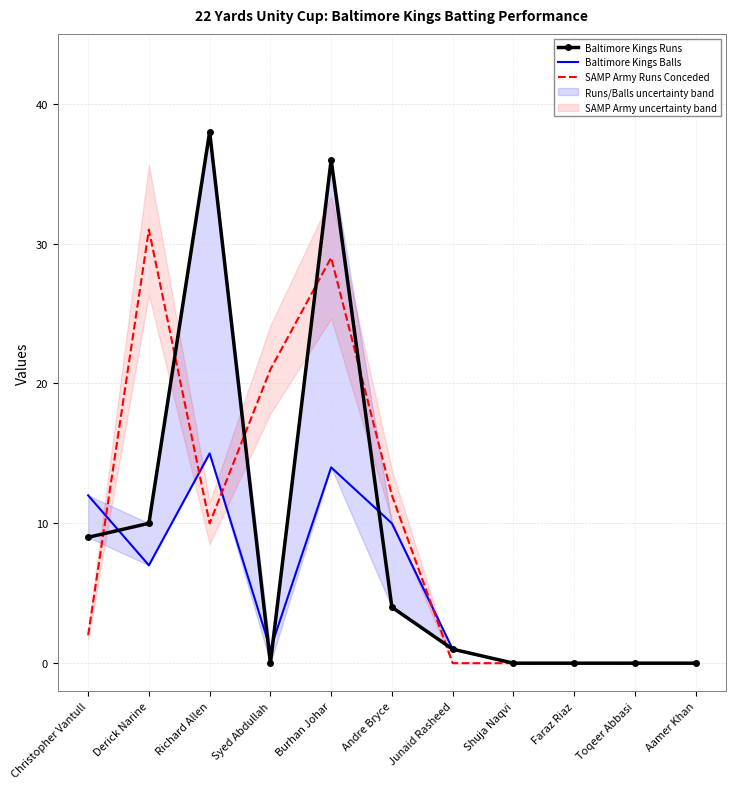

How many distinct data groups are displayed?

3